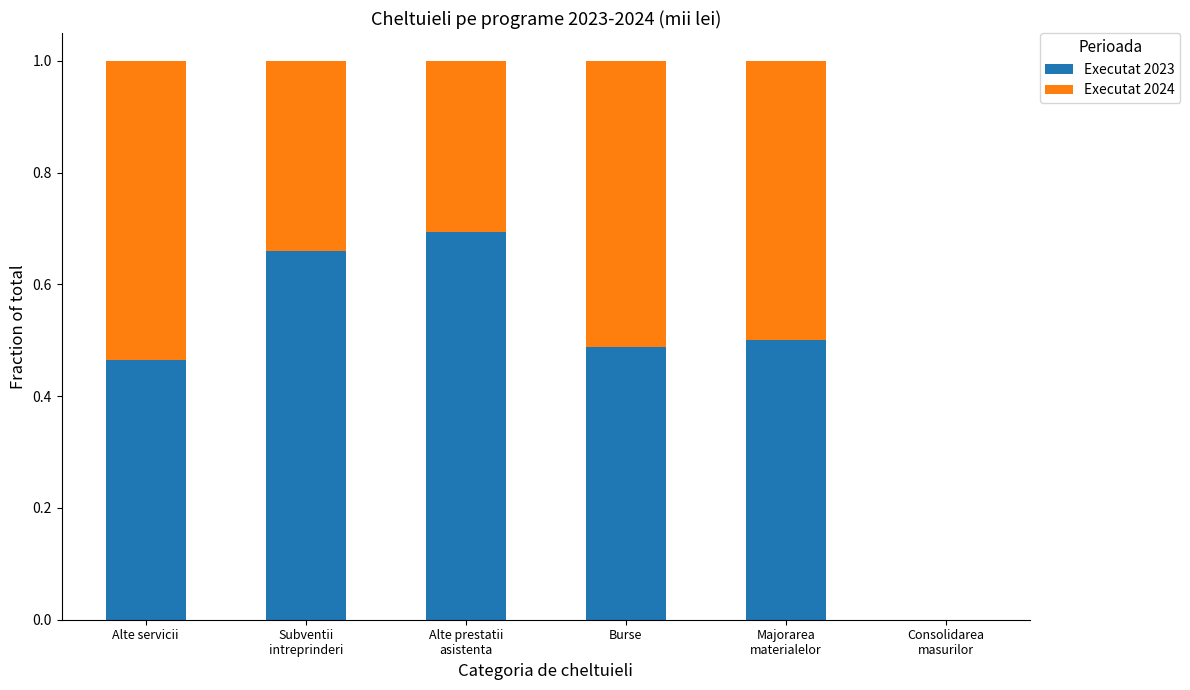

What is the sum of all Executat 2023 values?

2.8